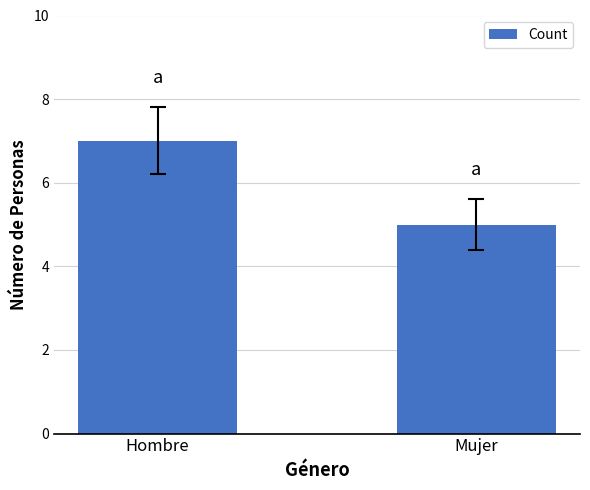

What is the change in value from Hombre to Mujer?

-2